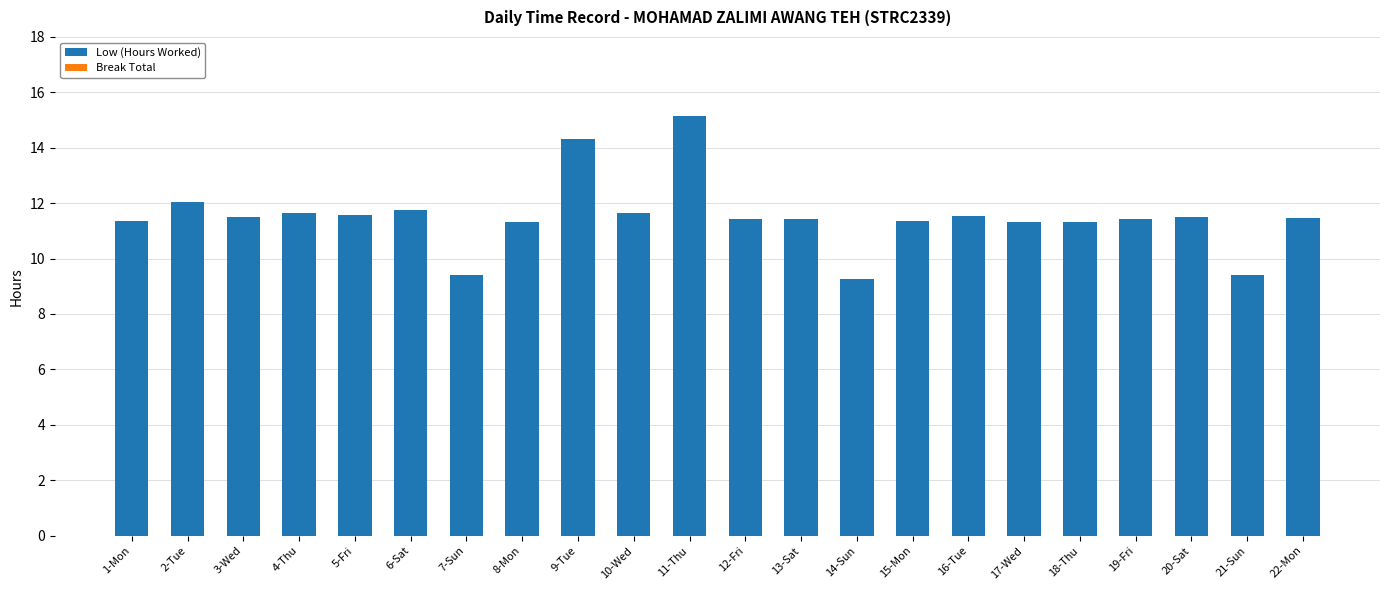

Where does the data first go above 11?

1-Mon